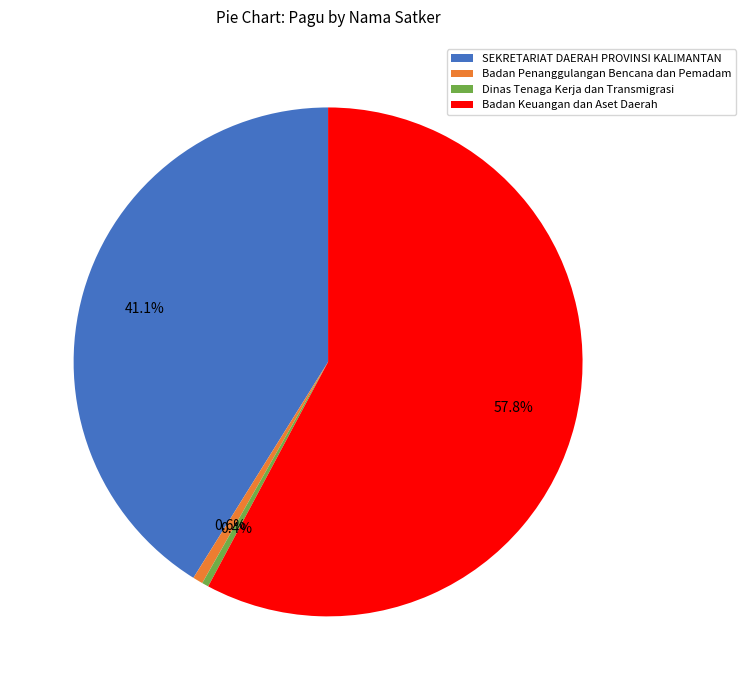

Which category has the biggest portion of the pie?

Badan Keuangan dan Aset Daerah